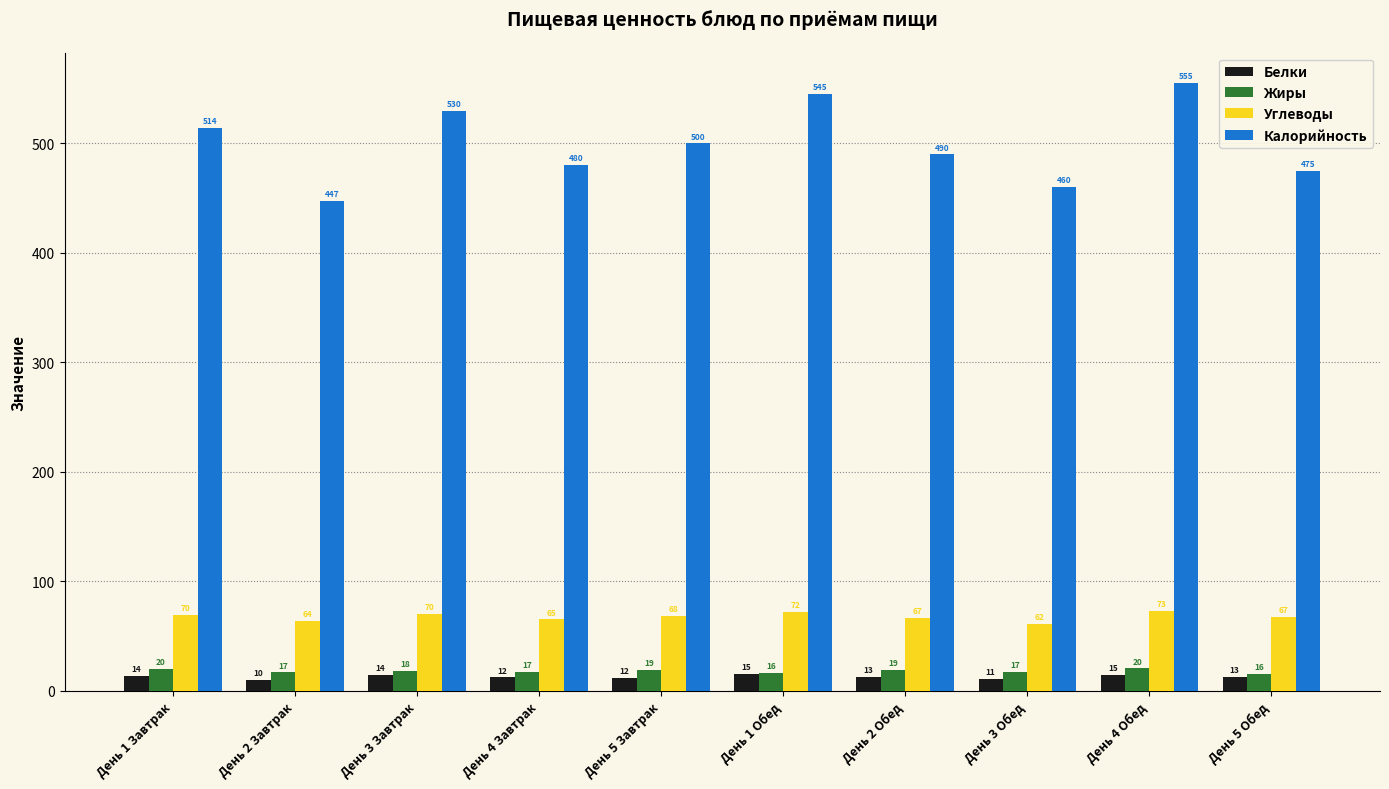

At which category is the sum across all series the highest?

День 4 Обед